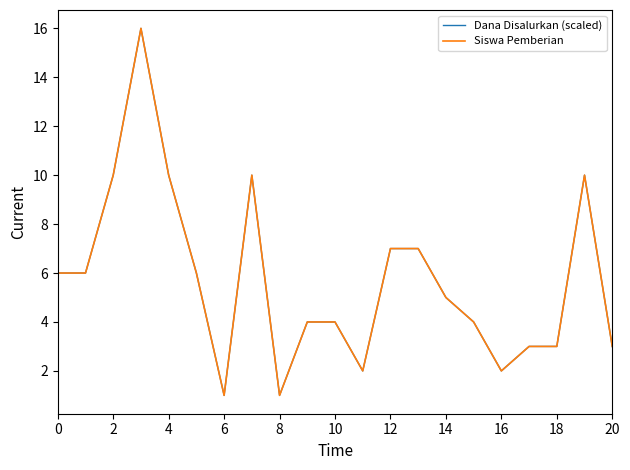

List the series in order of their peak value, highest first.

Dana Disalurkan (scaled), Siswa Pemberian